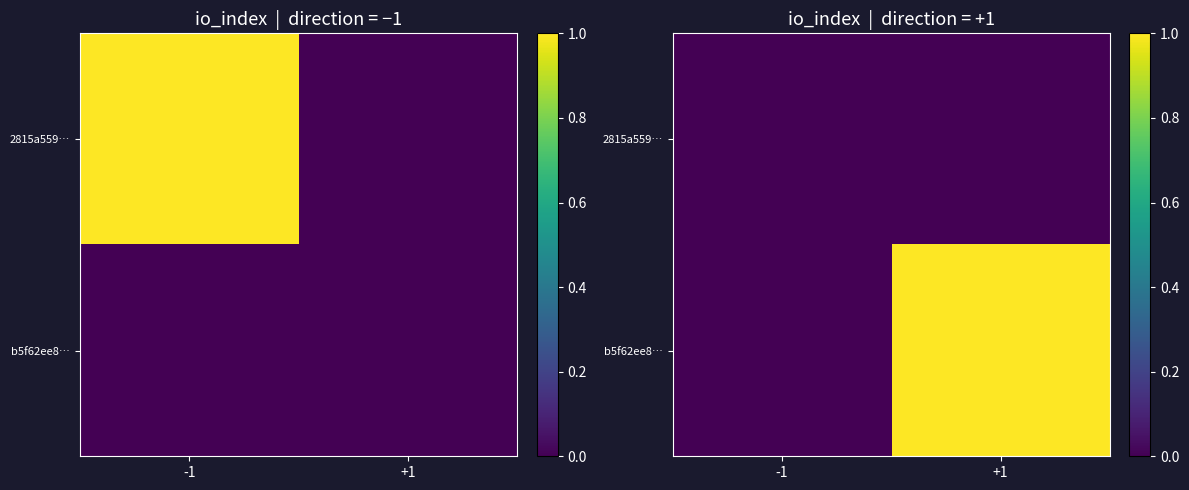

Read the b5f62ee8… value at +1.

1